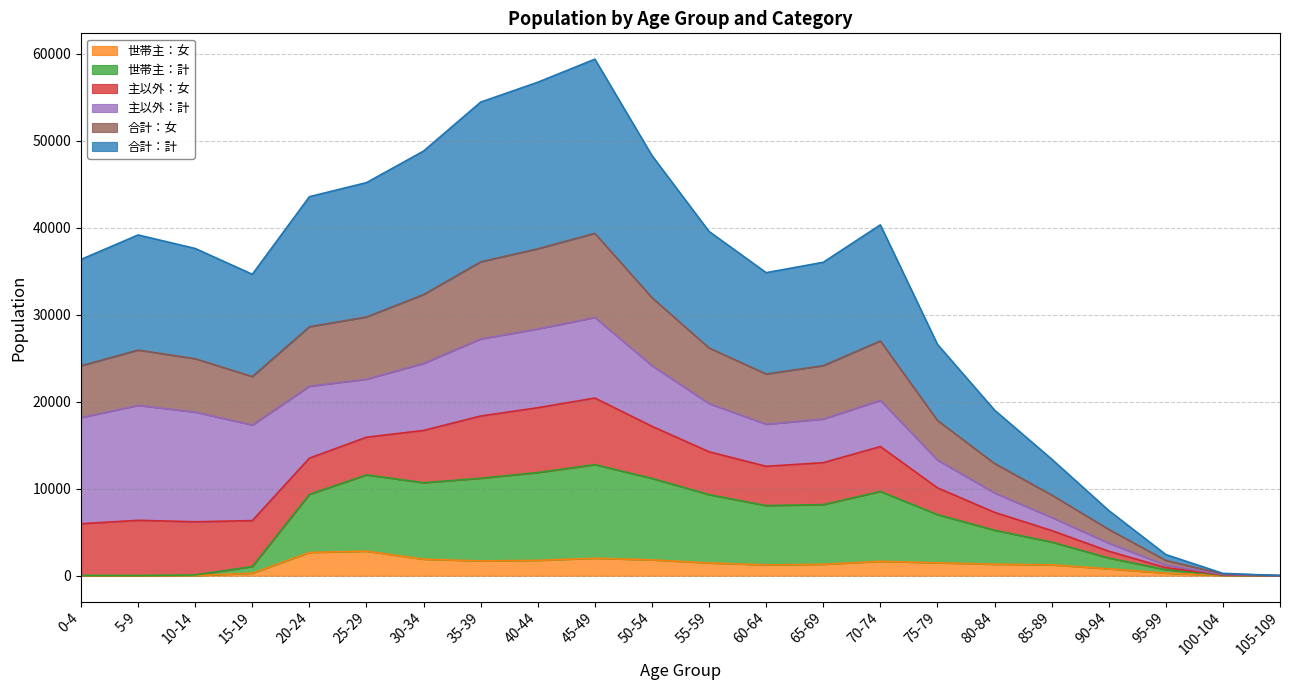

What are all the series names shown in the legend?

世帯主：女, 世帯主：計, 主以外：女, 主以外：計, 合計：女, 合計：計